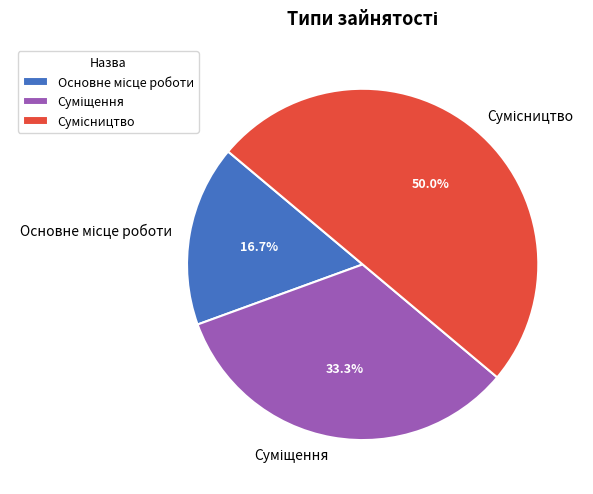

How many segments does this pie chart have?

3